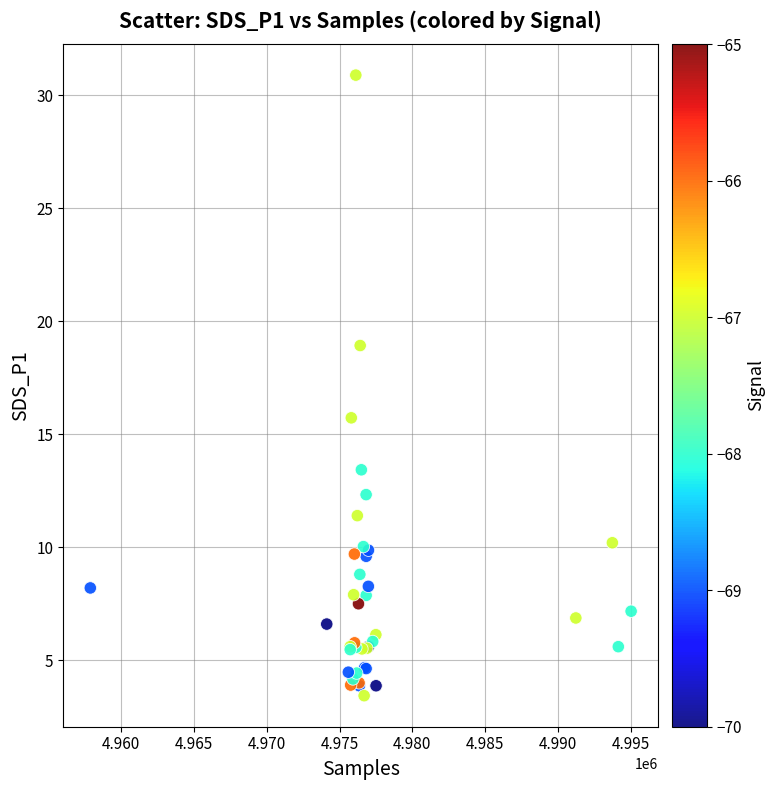

What Y value in the scatter plot is closest to 17?

15.7